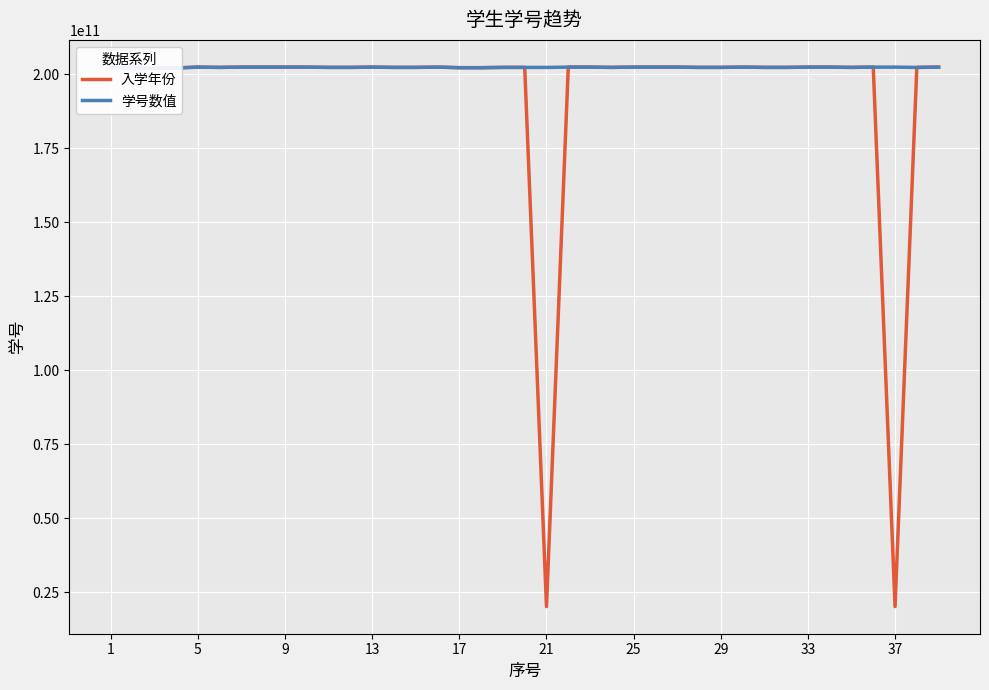

Is this an area chart (filled region under the line)?

No